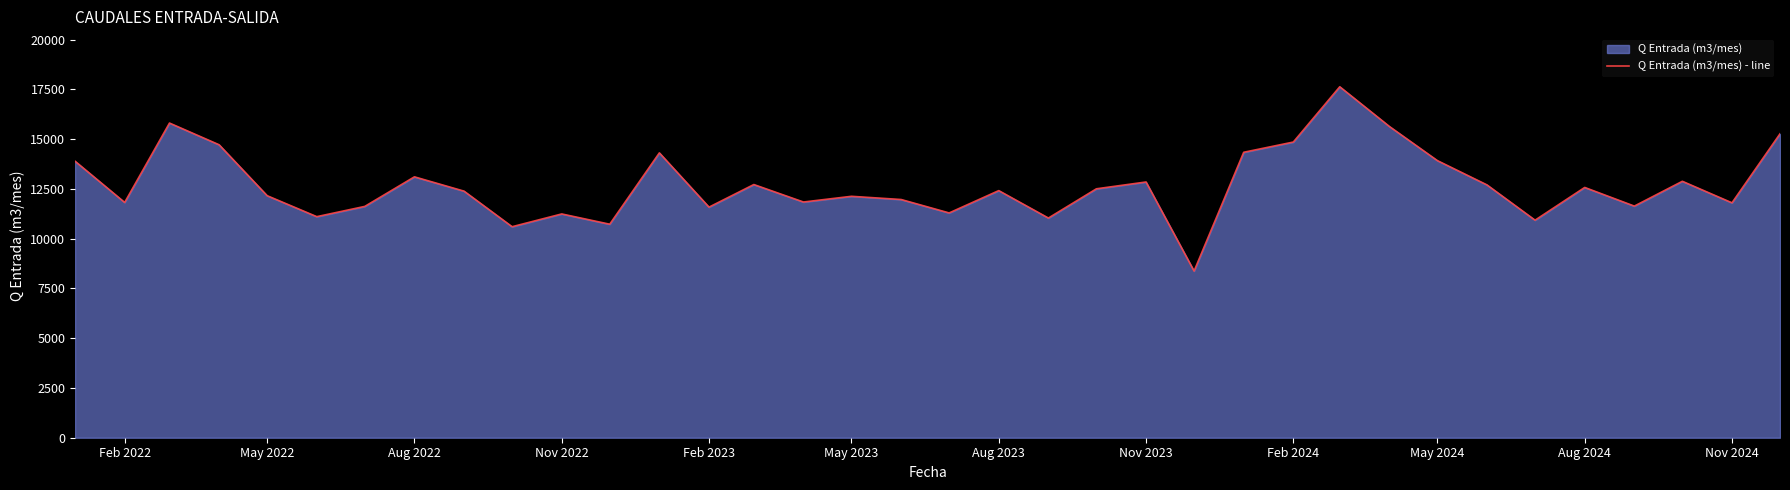

What is the smallest value displayed?

8372